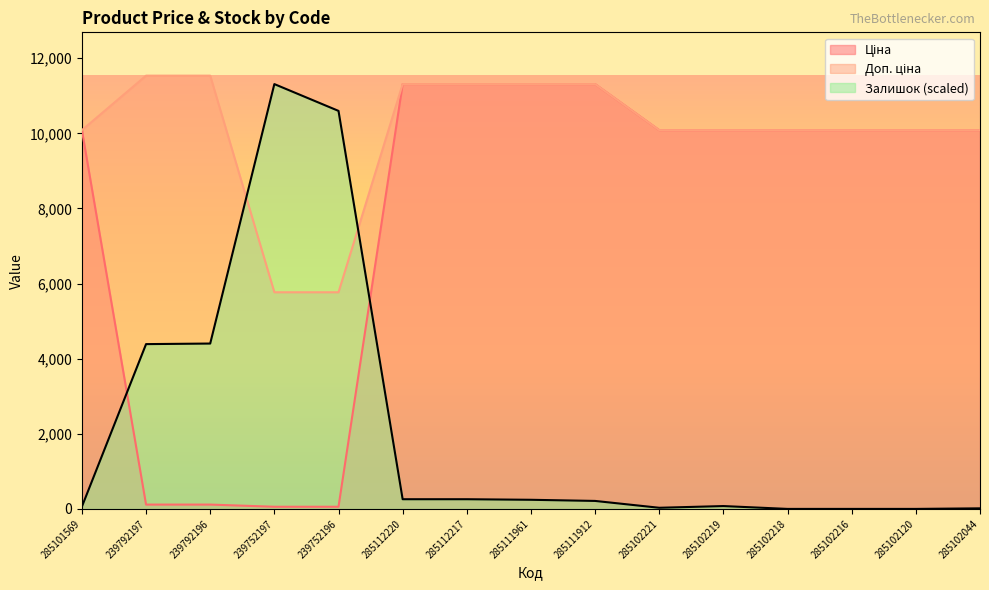

Reading left to right, transcribe all the data shown in this chart.

Ціна: 285101569=10085.8	239792197=115.4	239792196=115.4	239752197=57.7	239752196=57.7	285112220=11312.5	285112217=11312.5	285111961=11312.5	285111912=11312.5	285102221=10085.8	285102219=10085.8	285102218=10085.8	285102216=10085.8	285102120=10085.8	285102044=10085.8
Доп. ціна: 285101569=10085.8	239792197=11537.0	239792196=11537.0	239752197=5769.0	239752196=5769.0	285112220=11312.5	285112217=11312.5	285111961=11312.5	285111912=11312.5	285102221=10085.8	285102219=10085.8	285102218=10085.8	285102216=10085.8	285102120=10085.8	285102044=10085.8
Залишок: 285101569=60.7	239792197=4388.3	239792196=4403.5	239752197=11312.5	239752196=10598.8	285112220=258.1	285112217=258.1	285111961=243.0	285111912=212.6	285102221=30.4	285102219=75.9	285102218=0.0	285102216=0.0	285102120=0.0	285102044=15.2